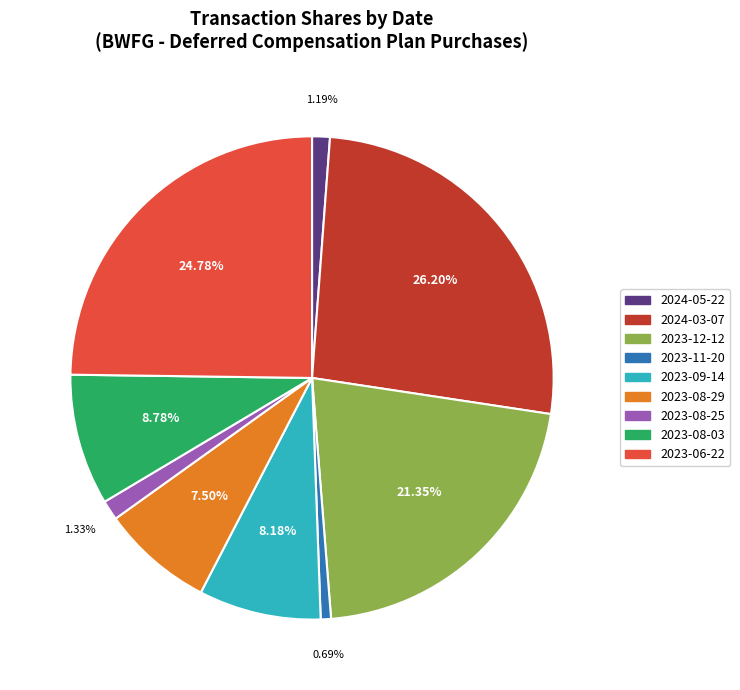

What is the largest slice in the pie chart?

2024-03-07